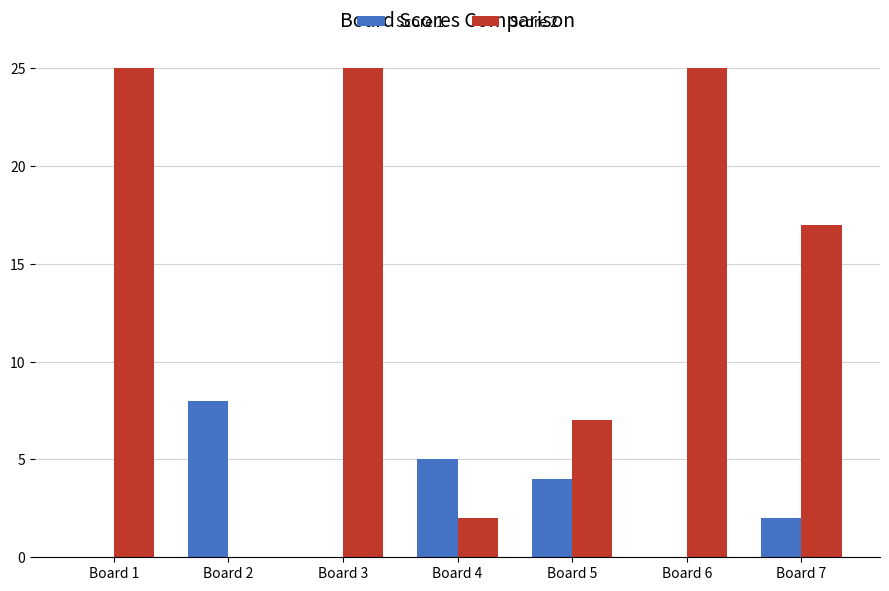

Reading left to right, what are all the values shown in this chart?

Score 1: Board 1=0	Board 2=8	Board 3=0	Board 4=5	Board 5=4	Board 6=0	Board 7=2
Score 2: Board 1=25	Board 2=0	Board 3=25	Board 4=2	Board 5=7	Board 6=25	Board 7=17